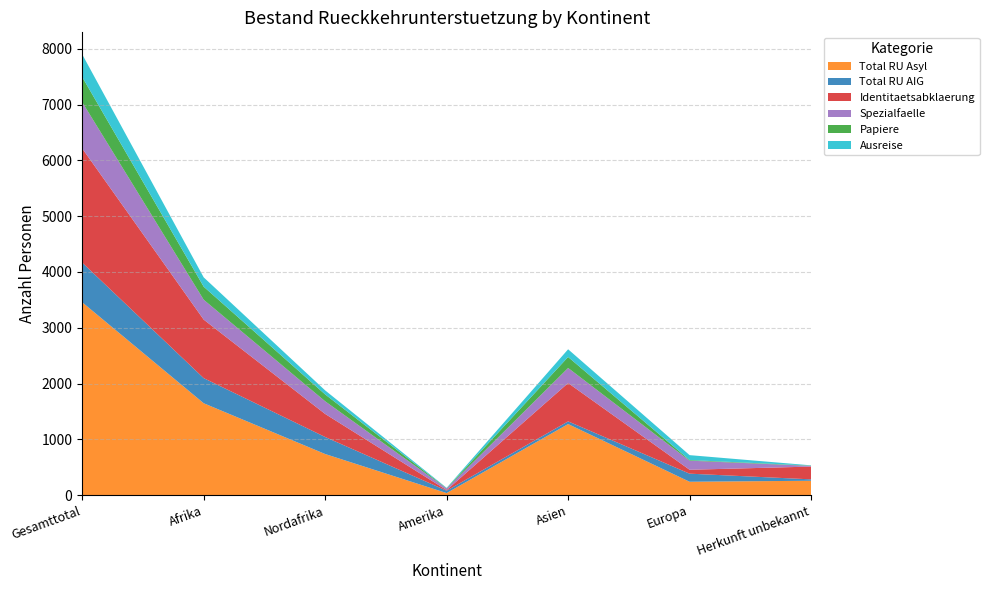

Reading left to right, extract all data points from this chart.

Total RU Asyl: Gesamttotal=3456	Afrika=1647	Nordafrika=737	Amerika=37	Asien=1274	Europa=240	Herkunft unbekannt=258
Total RU AIG: Gesamttotal=711	Afrika=450	Nordafrika=305	Amerika=43	Asien=48	Europa=145	Herkunft unbekannt=25
Identitaetsabklaerung: Gesamttotal=2046	Afrika=1049	Nordafrika=413	Amerika=11	Asien=687	Europa=70	Herkunft unbekannt=229
Spezialfaelle: Gesamttotal=829	Afrika=356	Nordafrika=227	Amerika=28	Asien=270	Europa=163	Herkunft unbekannt=12
Papiere: Gesamttotal=451	Afrika=234	Nordafrika=123	Amerika=4	Asien=197	Europa=11	Herkunft unbekannt=5
Ausreise: Gesamttotal=406	Afrika=167	Nordafrika=72	Amerika=8	Asien=138	Europa=88	Herkunft unbekannt=5